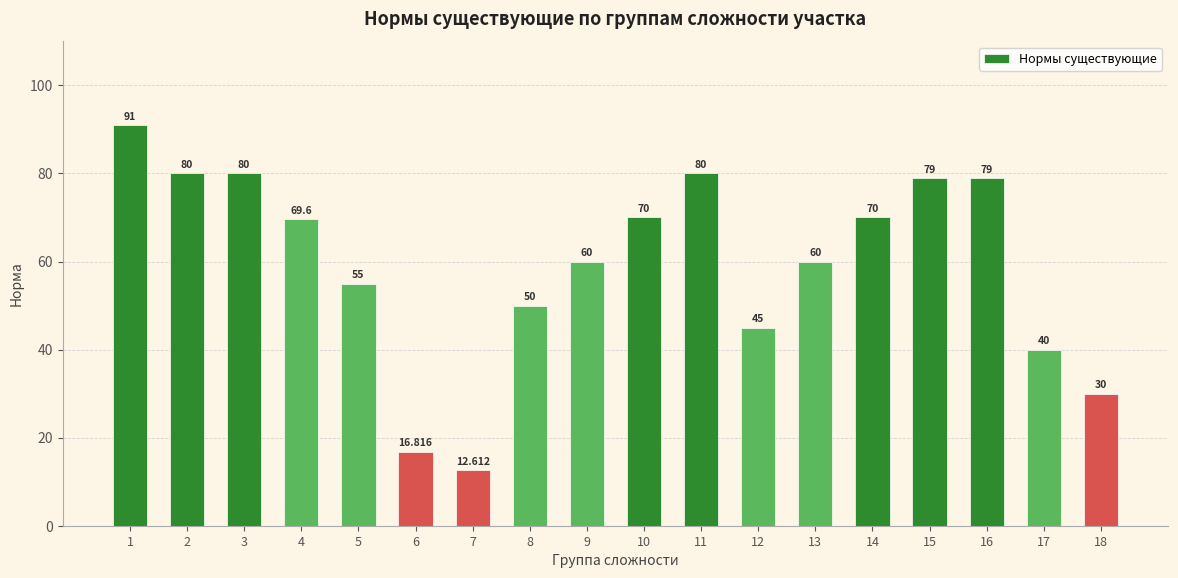

True or false: the data shows 125.3 at 10.

False